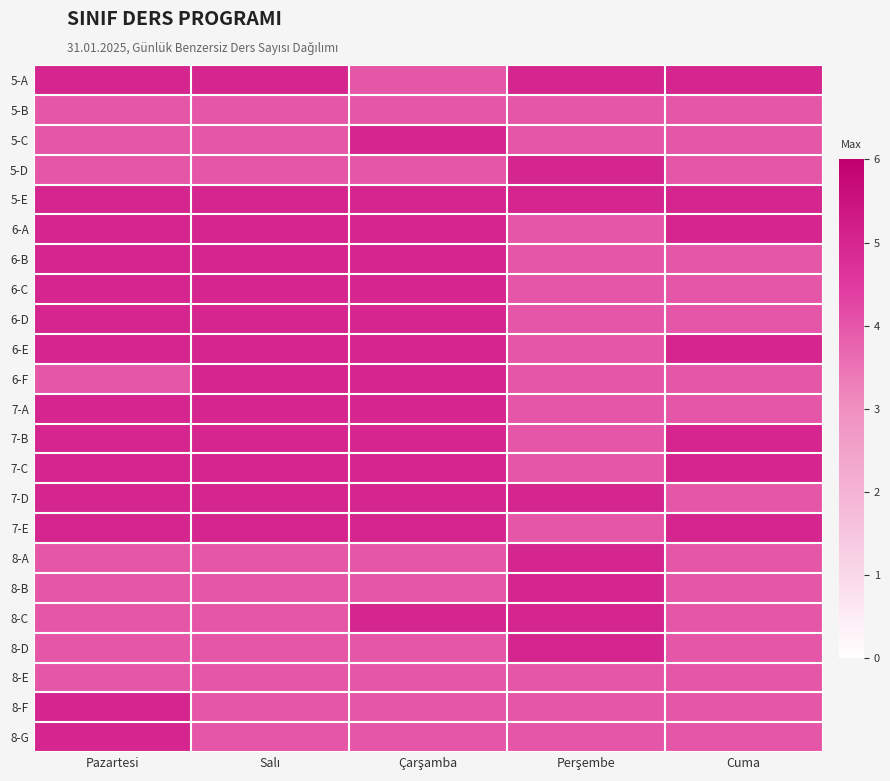

Which category has the highest value across all series?

Pazartesi